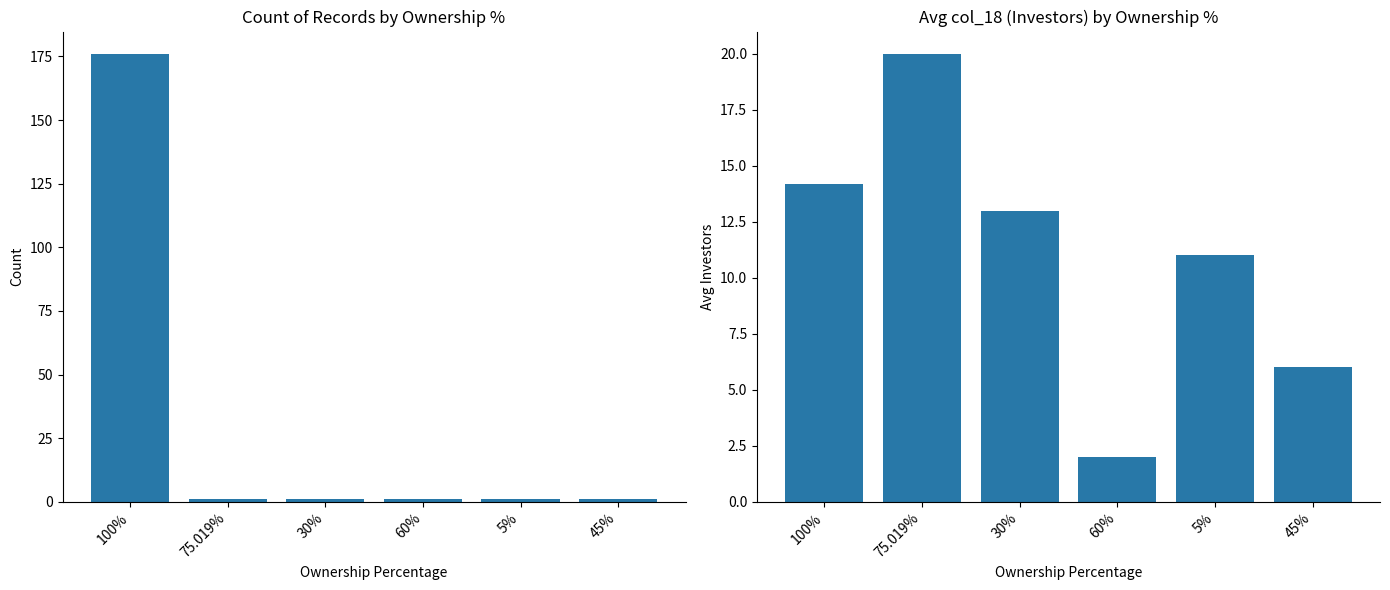

At which label does count_ids reach its peak?

100%